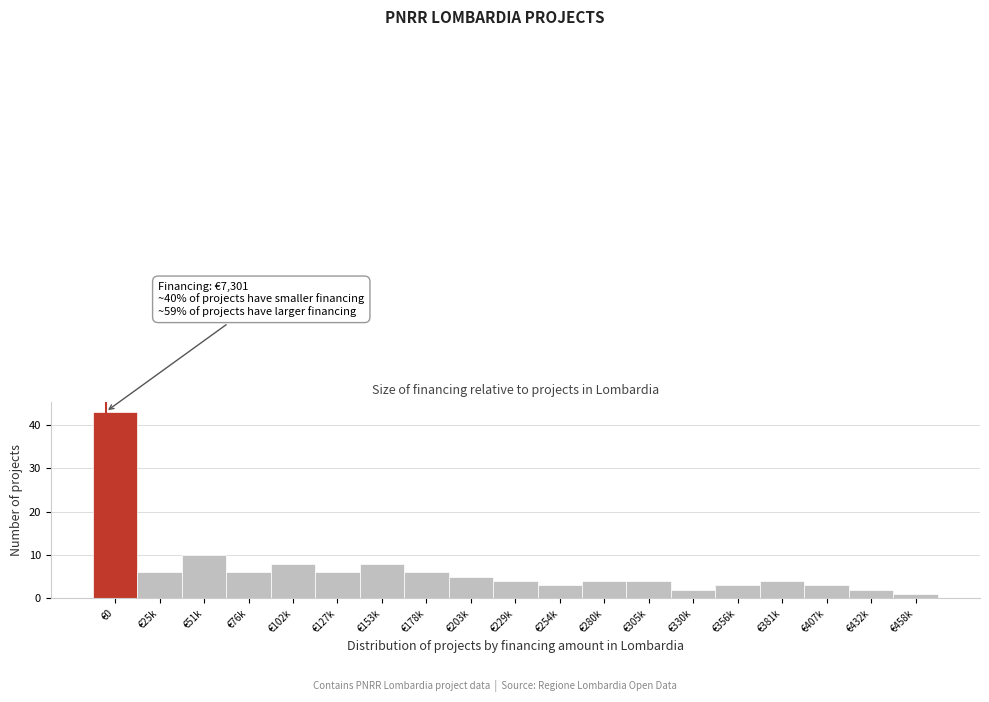

Reading left to right, extract all data points from this chart.

€0=43	€25k=6	€51k=10	€76k=6	€102k=8	€127k=6	€153k=8	€178k=6	€203k=5	€229k=4	€254k=3	€280k=4	€305k=4	€330k=2	€356k=3	€381k=4	€407k=3	€432k=2	€458k=1